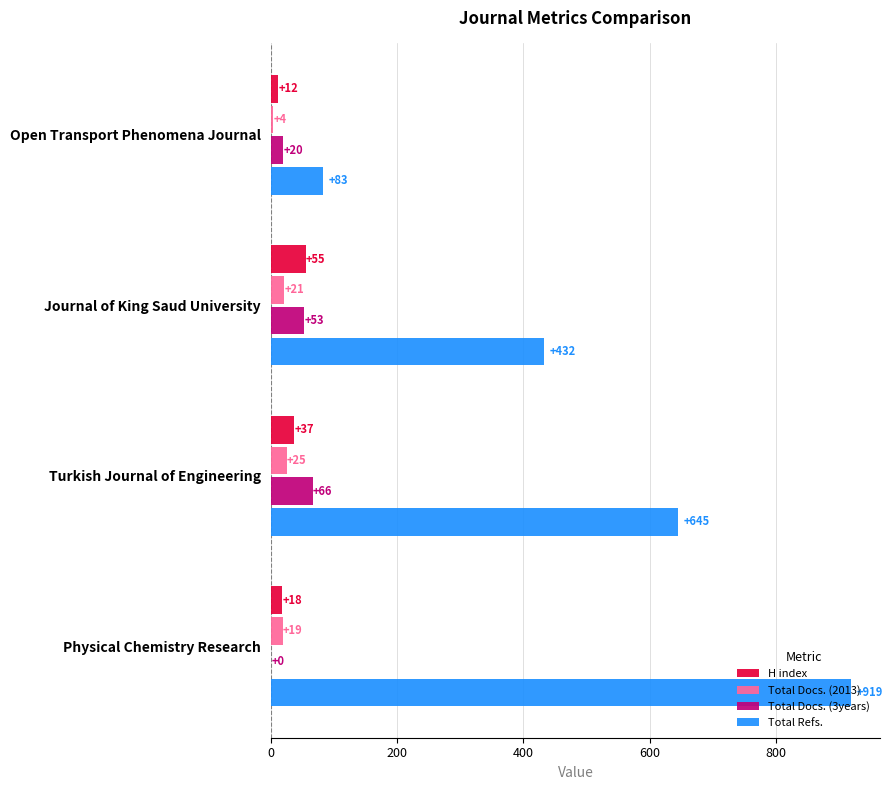

Which series changed the most between Open Transport Phenomena Journal and Turkish Journal of Engineering?

Total Refs.